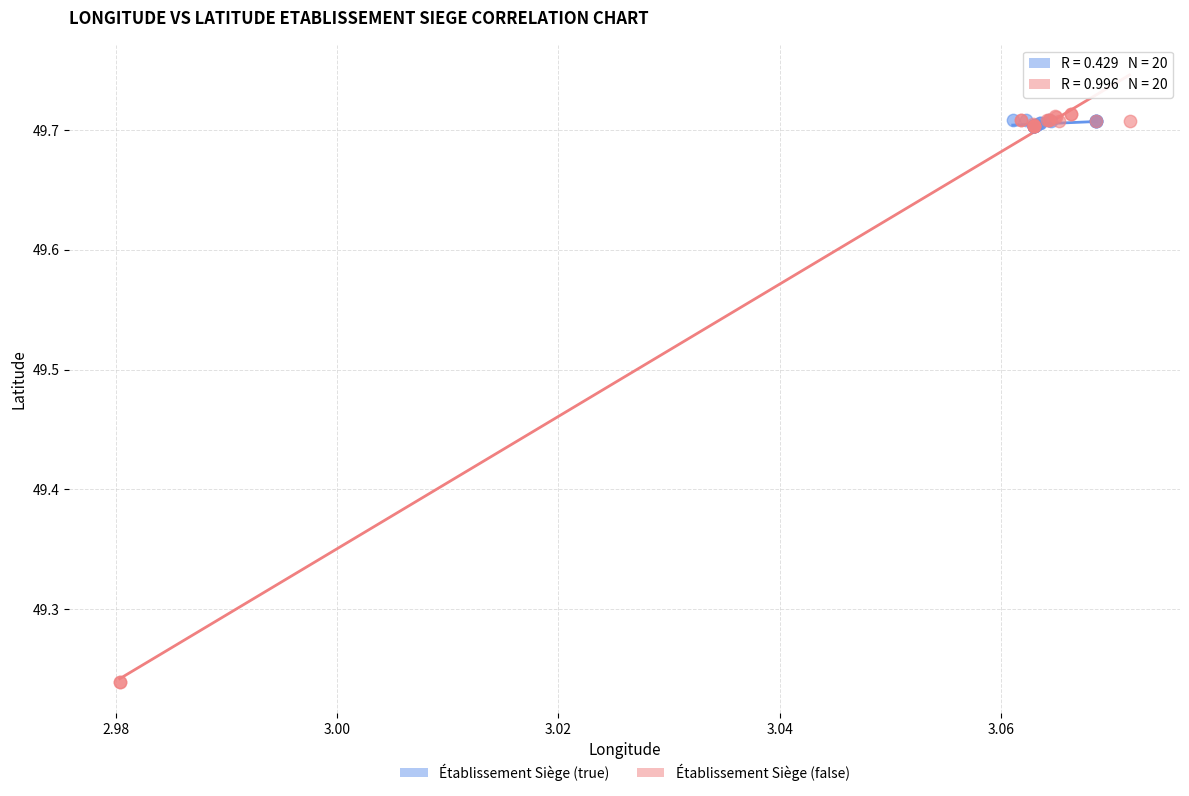

Which series has the largest Y range (max minus min)?

Établissement Siège (false)